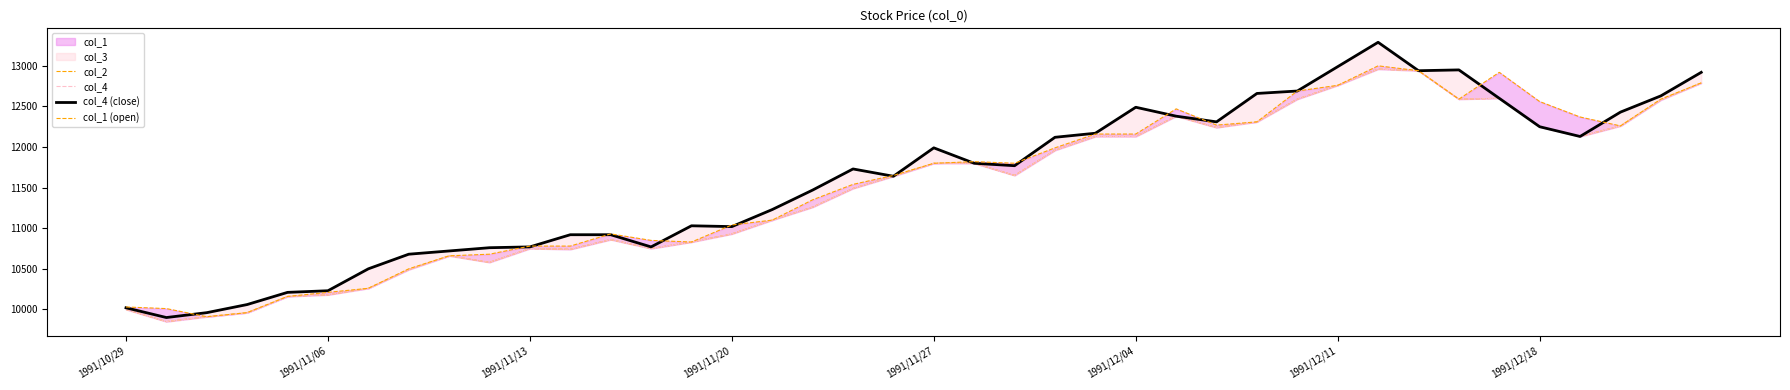

What is the minimum value for col_1 (open)?

9910